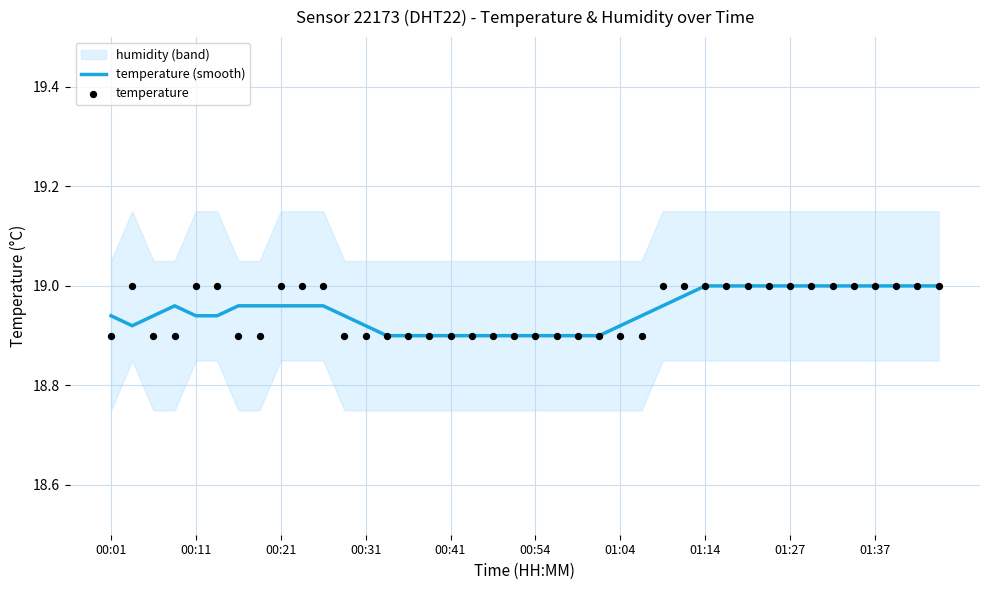

At how many categories does at least one series exceed 18?

40